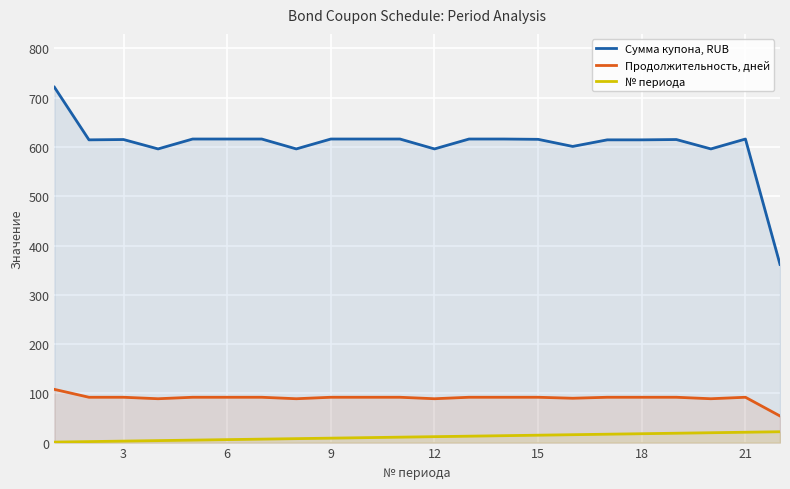

What is the smallest value displayed?

1.0